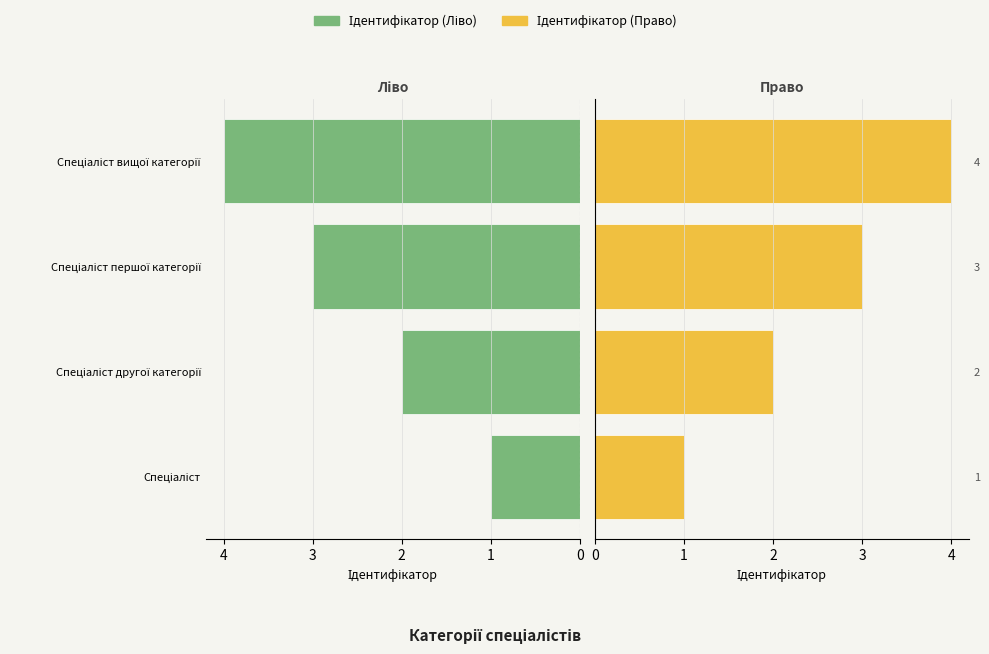

True or false: Ідентифікатор (Право) has a value of 5 at Спеціаліст першої категорії.

False